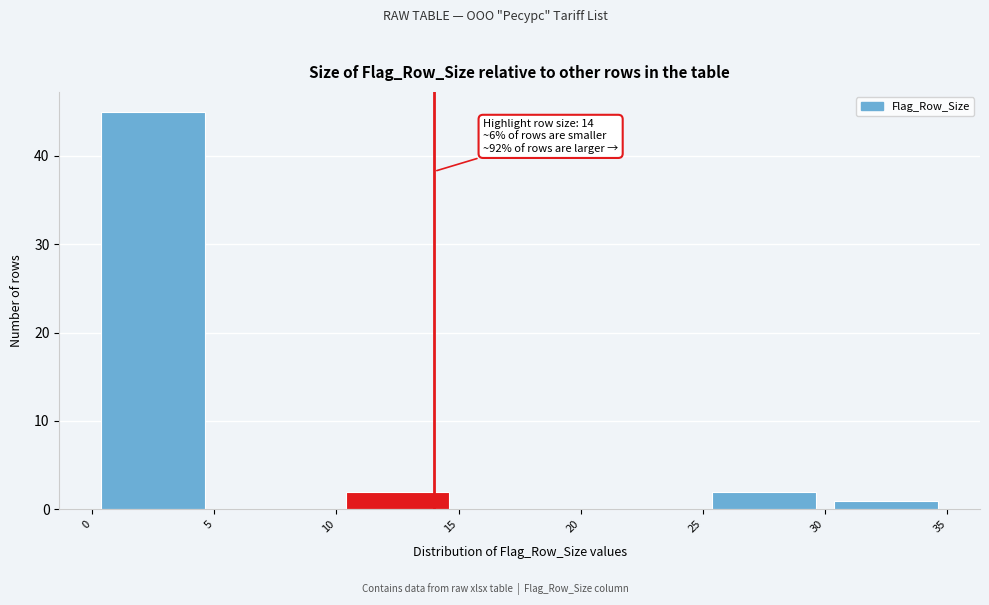

Which range on the x-axis has the tallest bar?

0 to 5